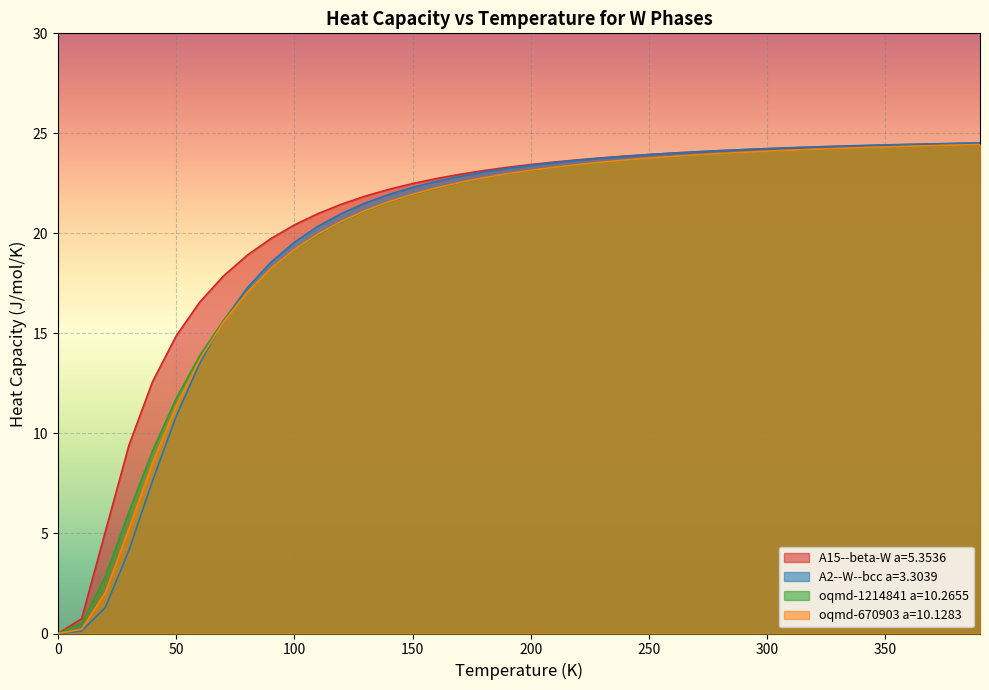

Count the number of categories in the chart.

40